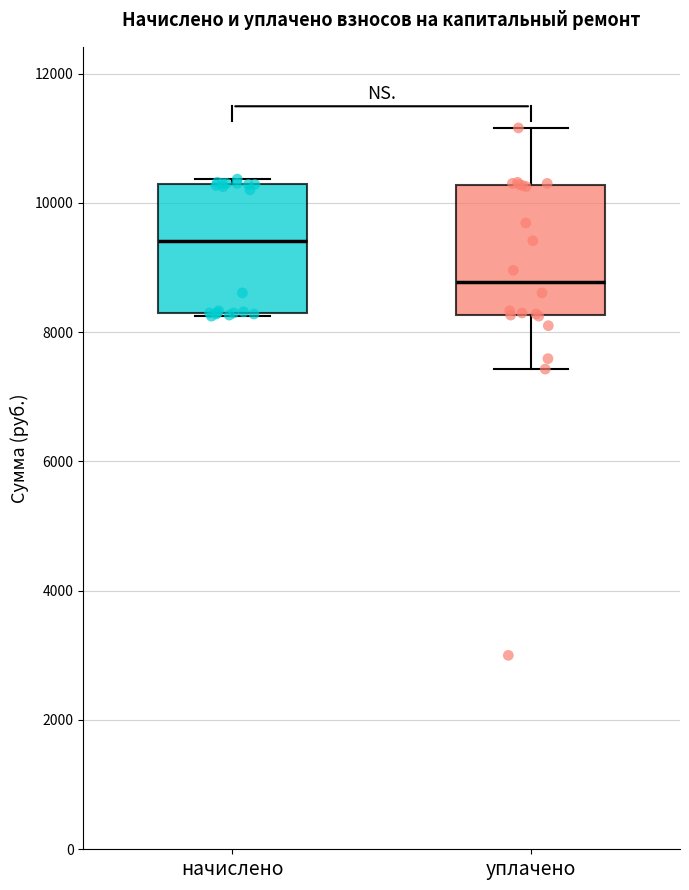

Where is the lower edge of the box for уплачено on the y-axis? The values are not printed on the chart, so give them approximately, as read against the axis.

8200